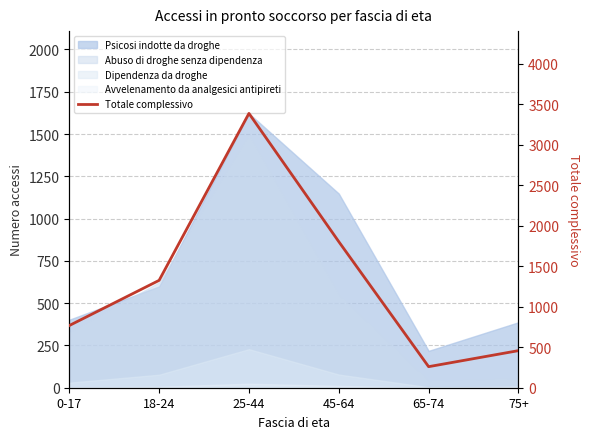

What is the difference between the values at 65-74 and 0-17?

508